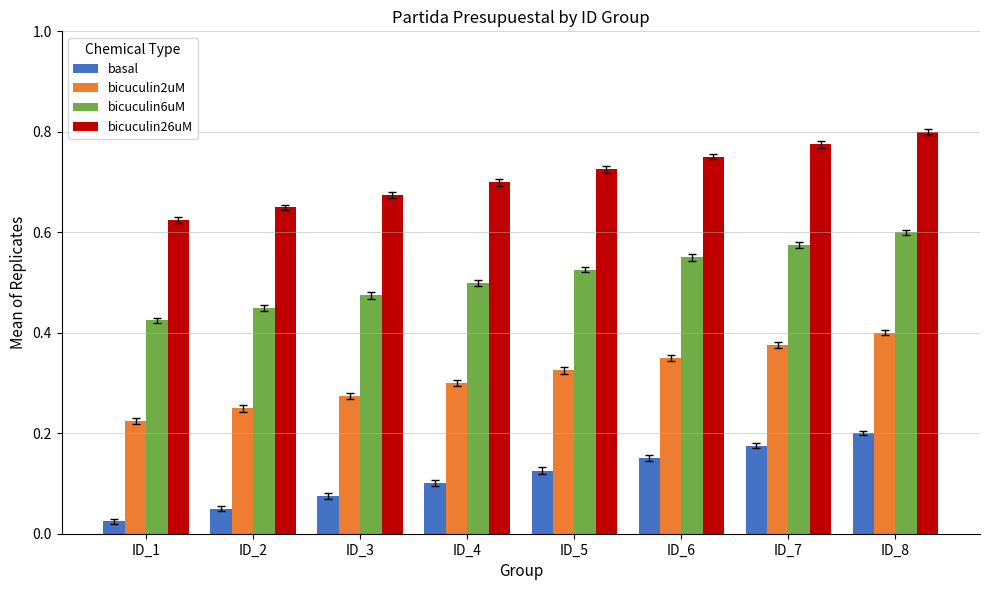

What is the total value across all series at ID_1?

1.3